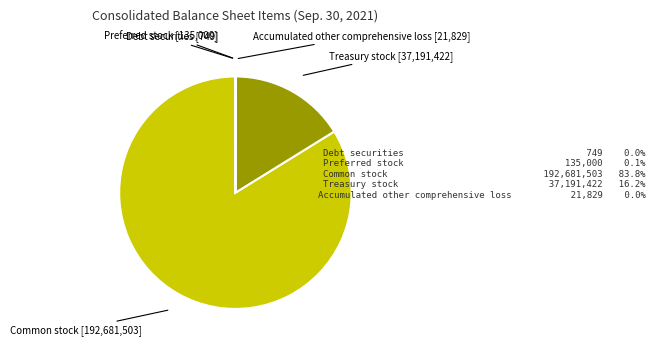

Does any single category account for the majority?

Yes